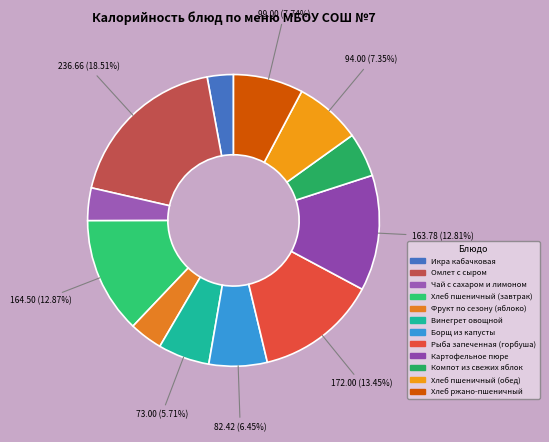

To the nearest percent, what is the combined percentage of Картофельное пюре and Чай с сахаром и лимоном?

16%